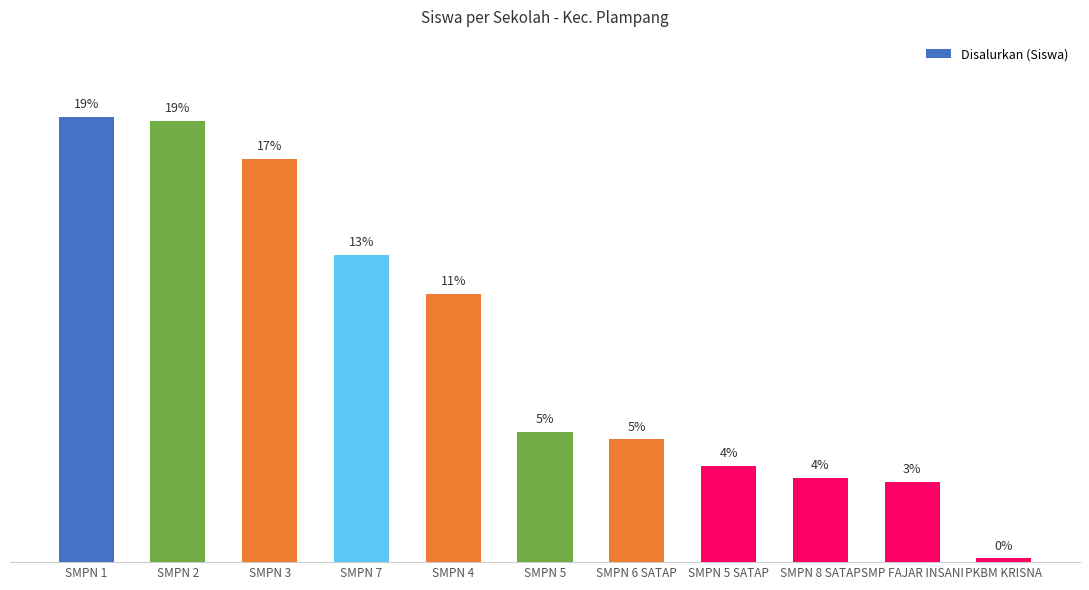

What is the change in value from SMPN 8 SATAP to PKBM KRISNA?

-21